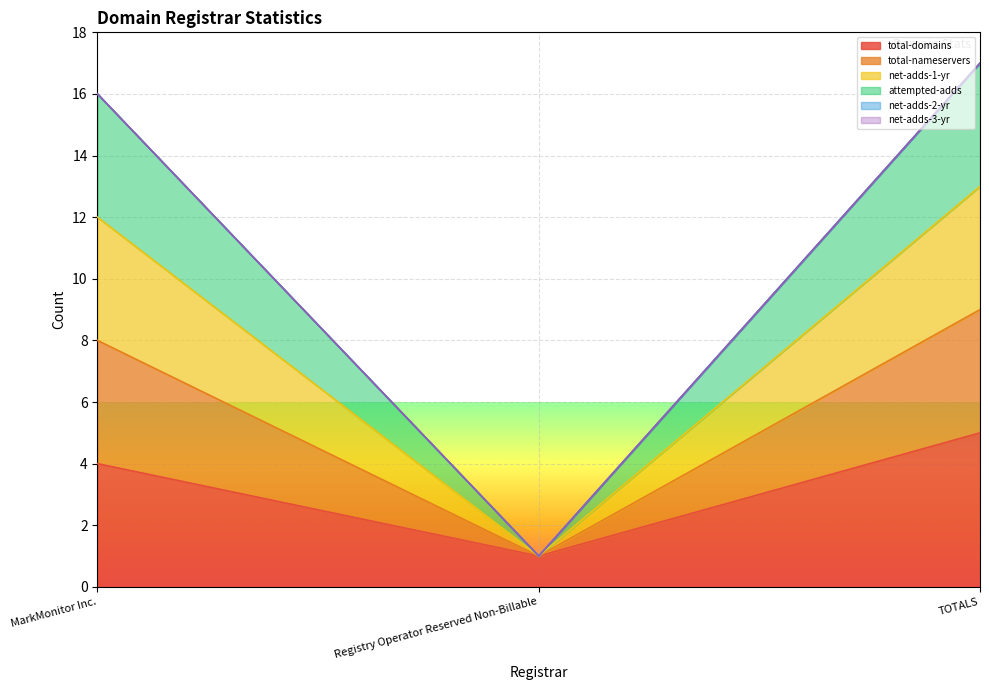

What is the label of the 1st point from the left?

MarkMonitor Inc.